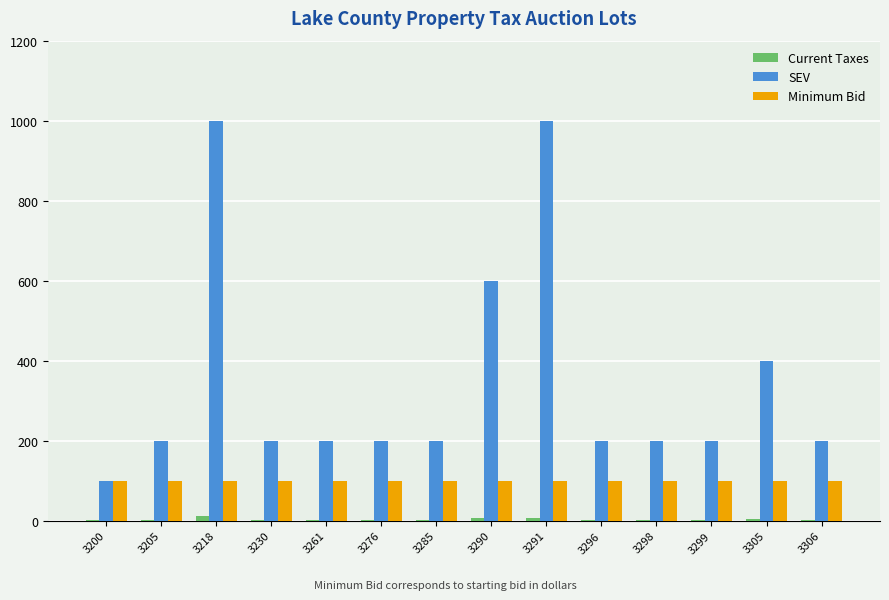

Where is SEV nearest to the value 550?

3290